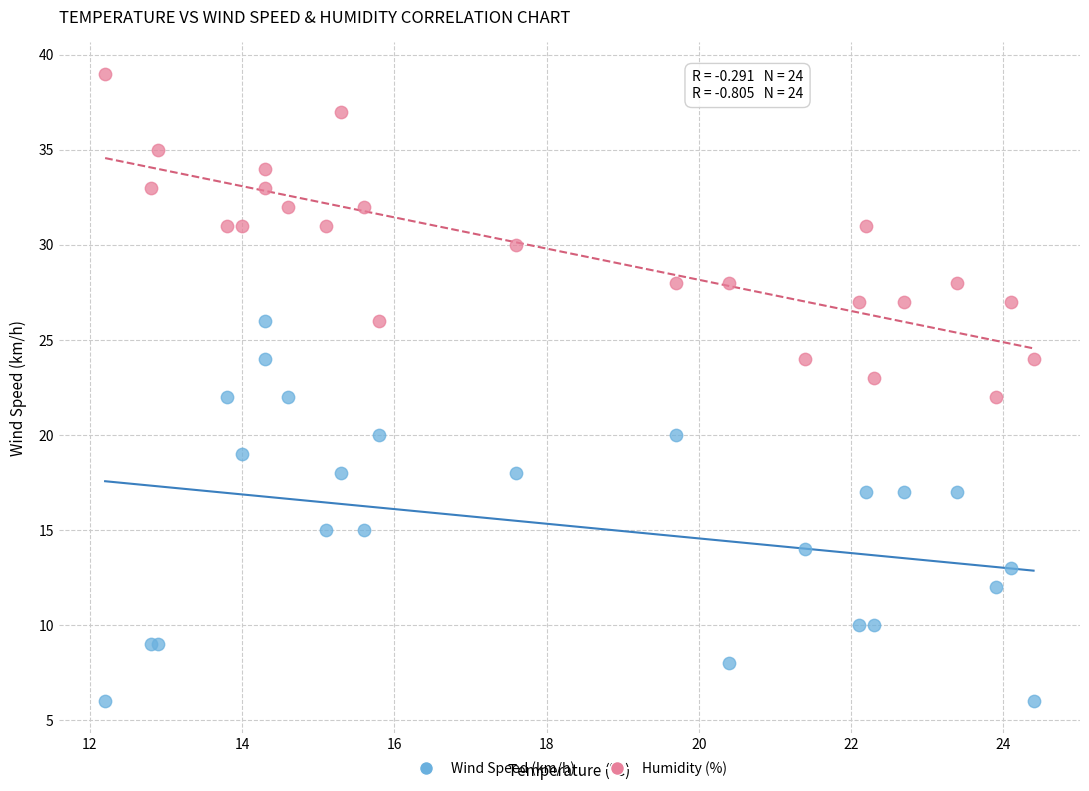

Which series reaches the minimum Y coordinate?

Wind Speed (km/h)